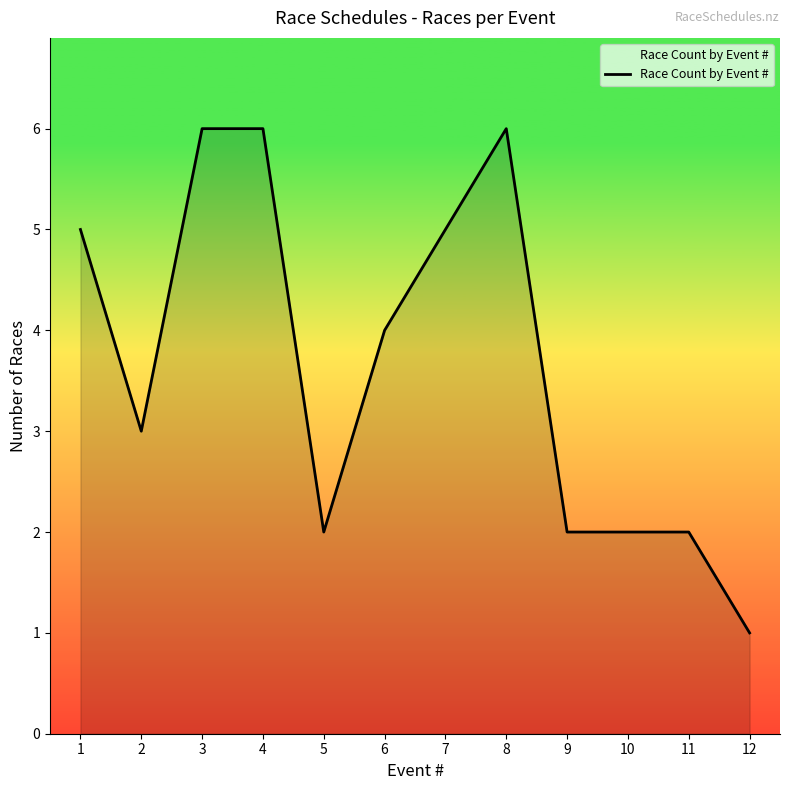

Reading left to right, transcribe all the data shown in this chart.

5	3	6	6	2	4	5	6	2	2	2	1